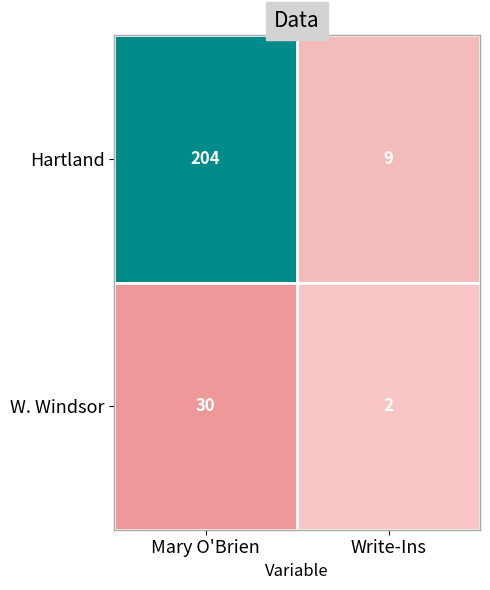

Which series has the largest range (max minus min)?

Hartland